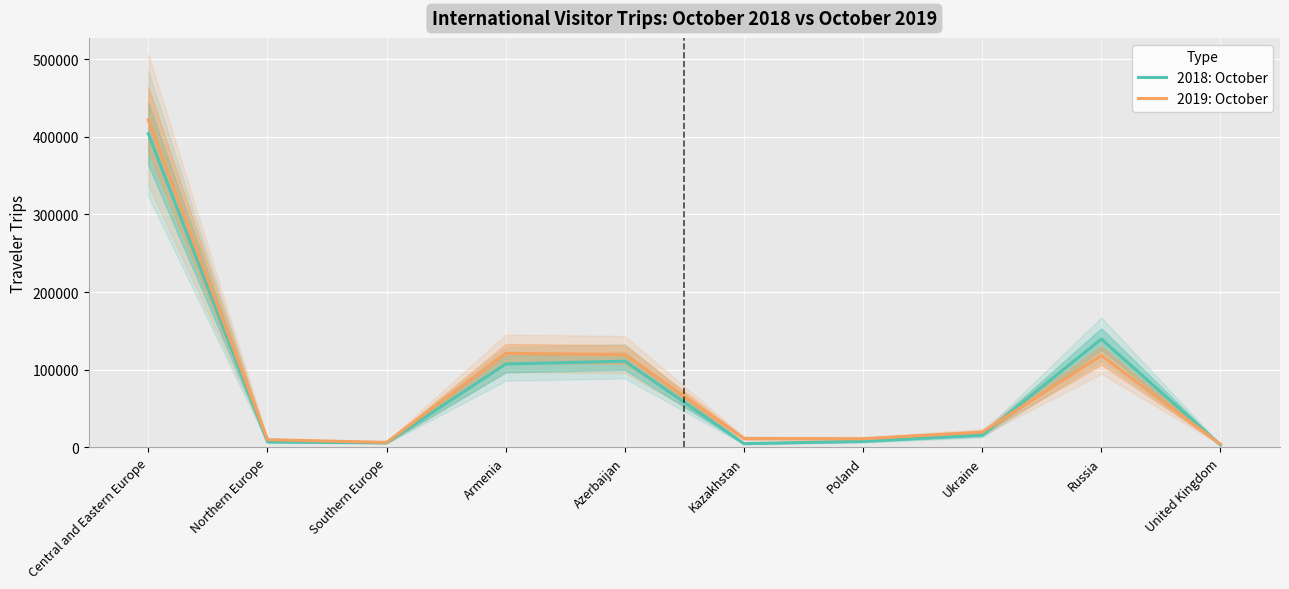

How many distinct data groups are displayed?

2